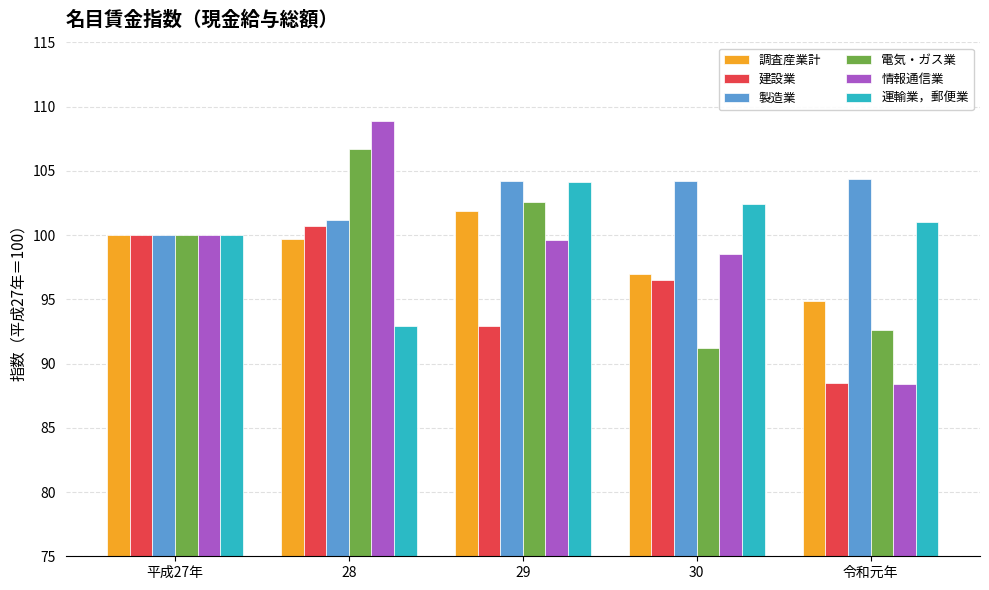

Between 29 and 30, which series saw the biggest shift?

電気・ガス業